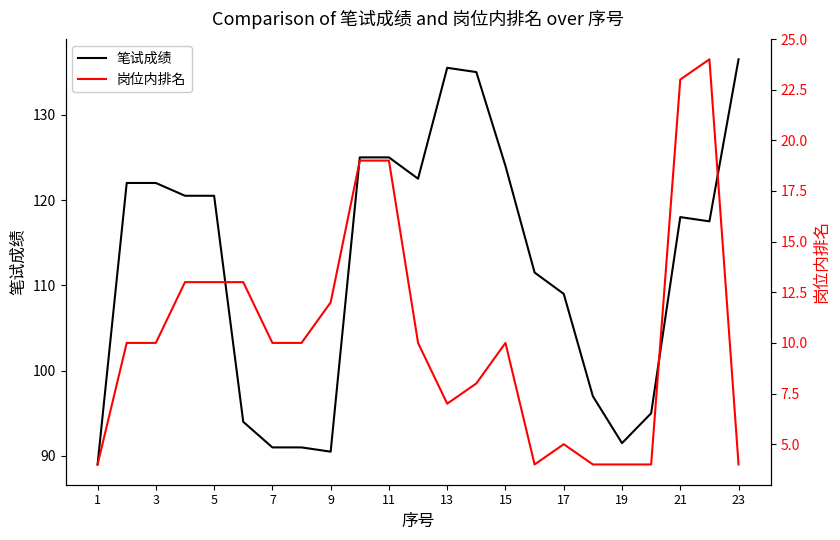

True or false: 岗位内排名 and 笔试成绩 intersect in this chart.

False